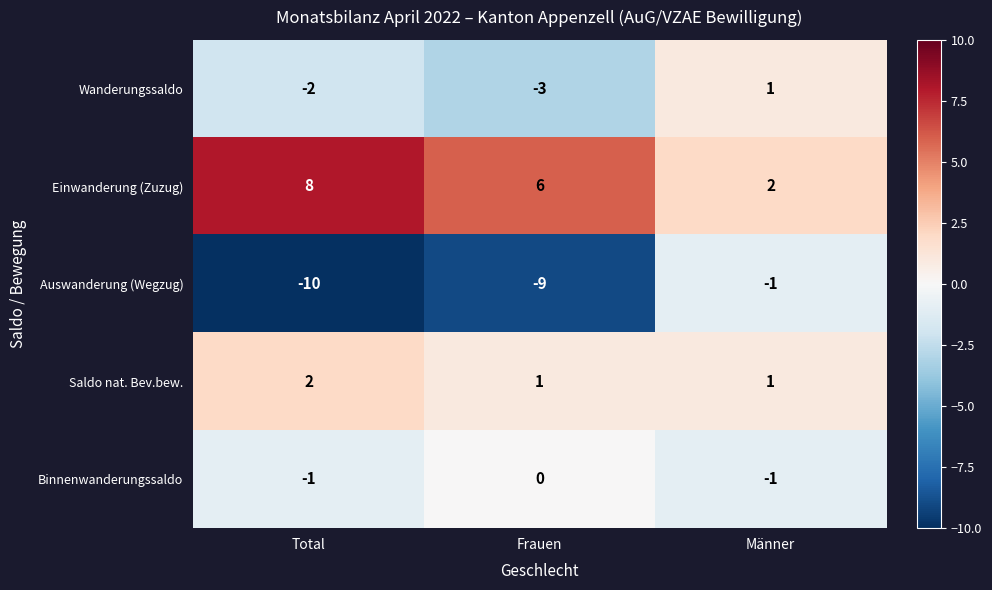

How many values in Binnenwanderungssaldo are below zero?

2